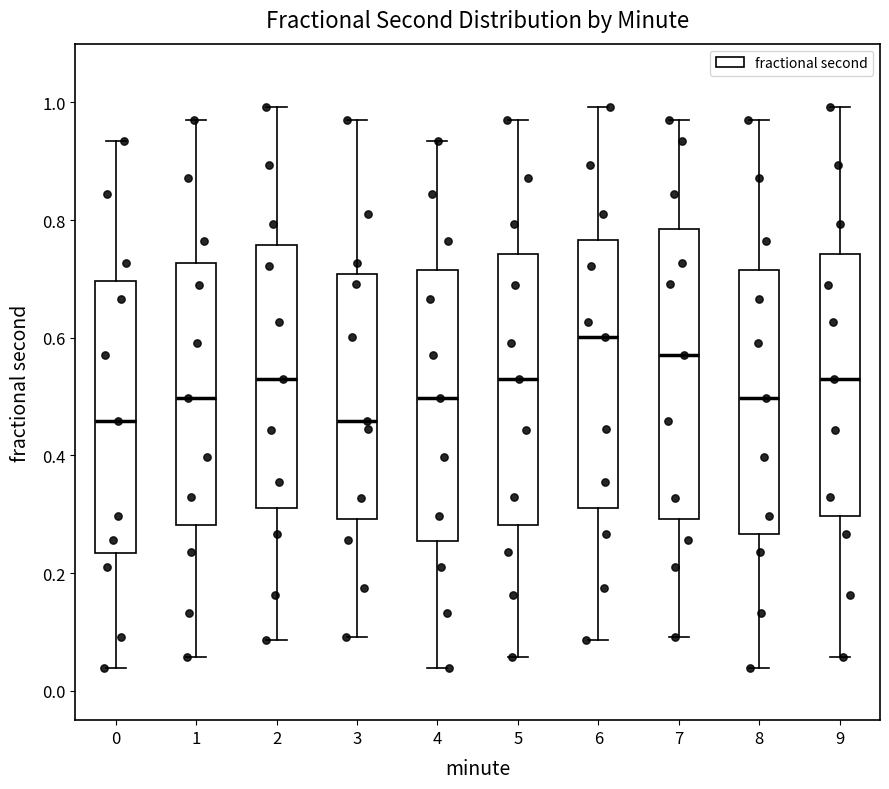

Where does the median line of the box at x = 1 sit on the y-axis? The values are not printed on the chart, so give them approximately, as read against the axis.

0.50